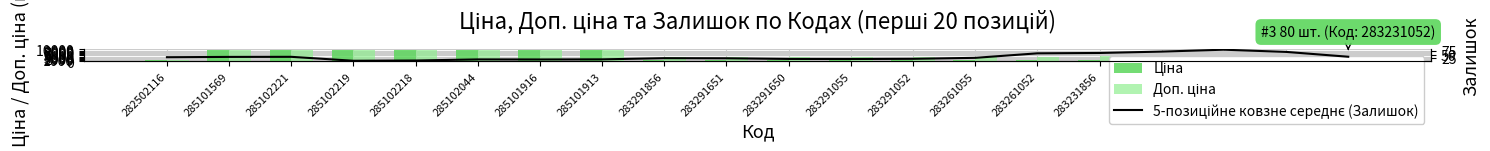

Which label corresponds to the largest value in the chart?

285101569